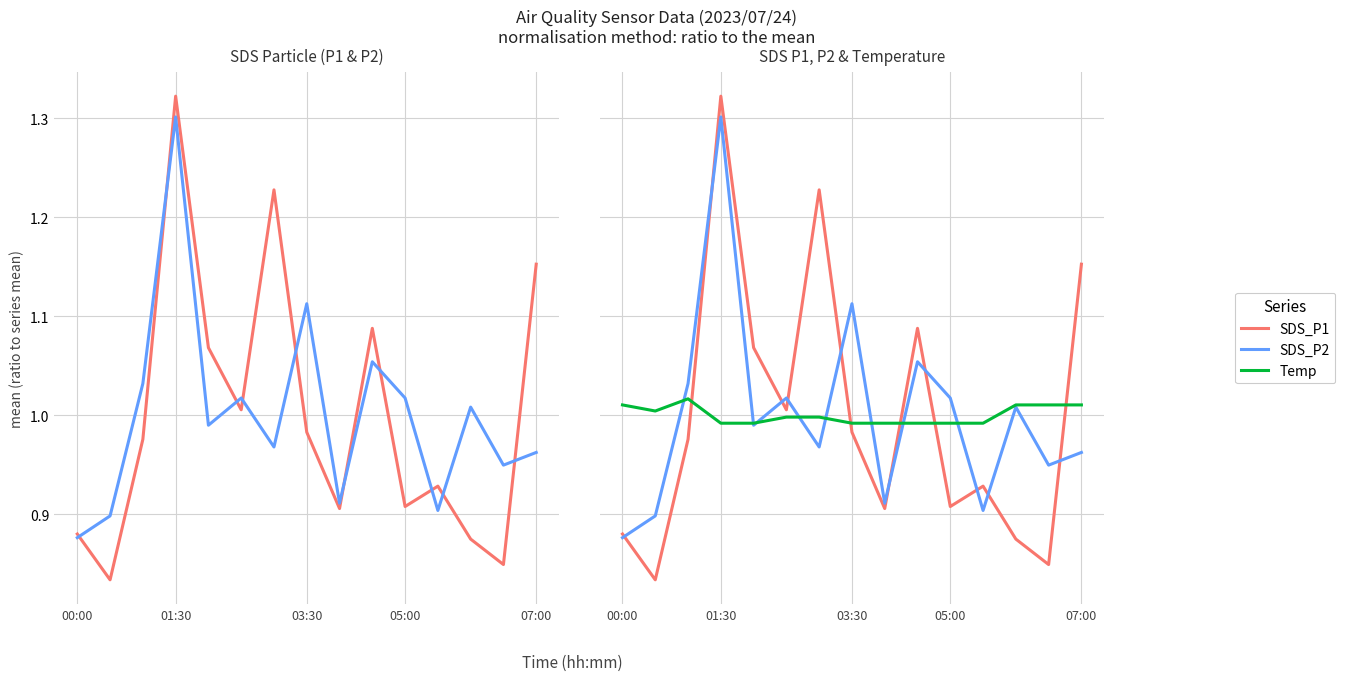

Which has a higher value, 11 or 14?

14